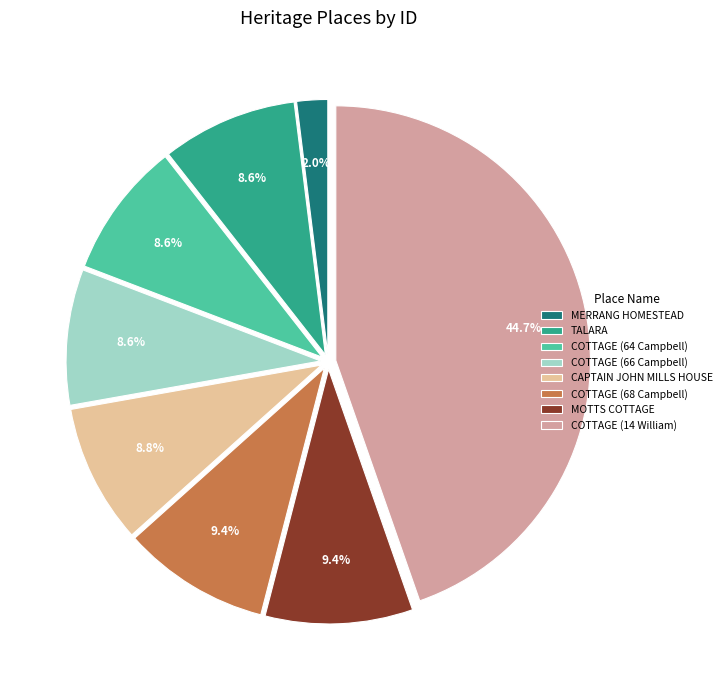

Is there a majority slice in this chart?

No